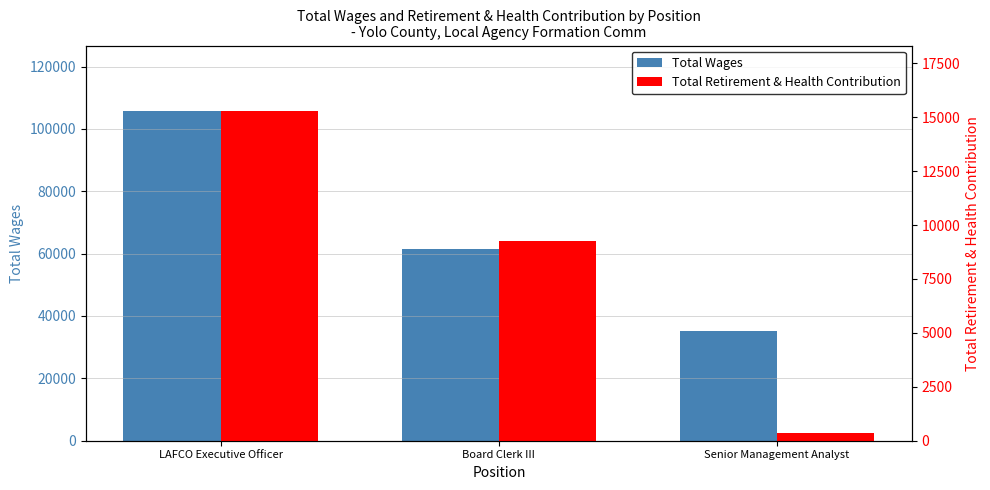

At how many categories does at least one series exceed 104971?

1